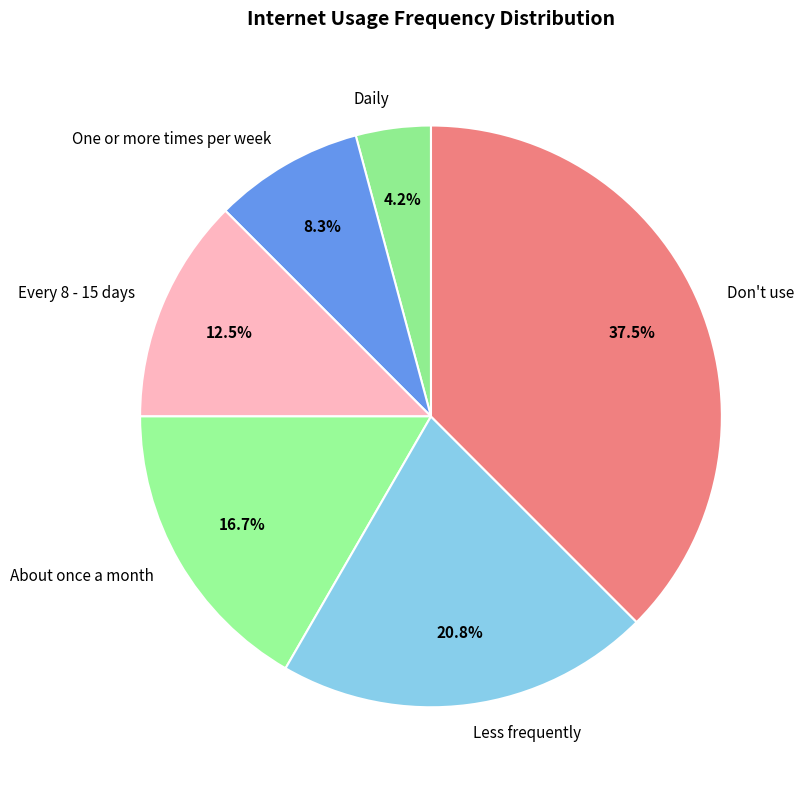

To the nearest percent, what portion does Less frequently represent?

21%